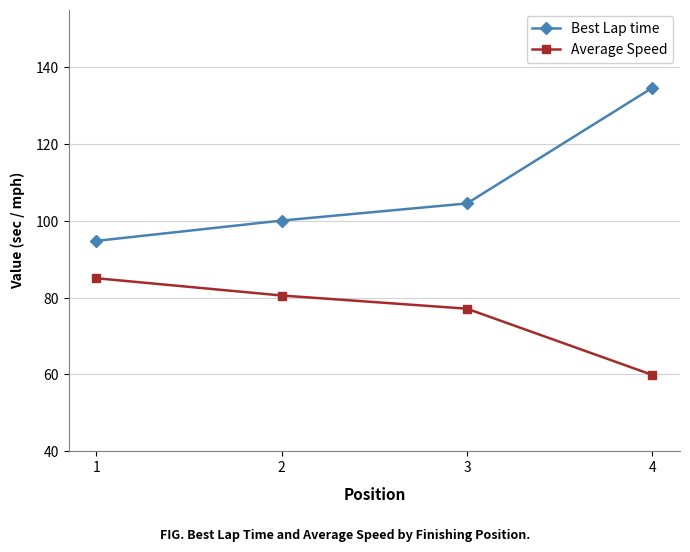

Reading right to left, extract all data points from this chart.

Best Lap time: 134.6	104.5	100.0	94.8
Average Speed: 59.9	77.1	80.5	85.0